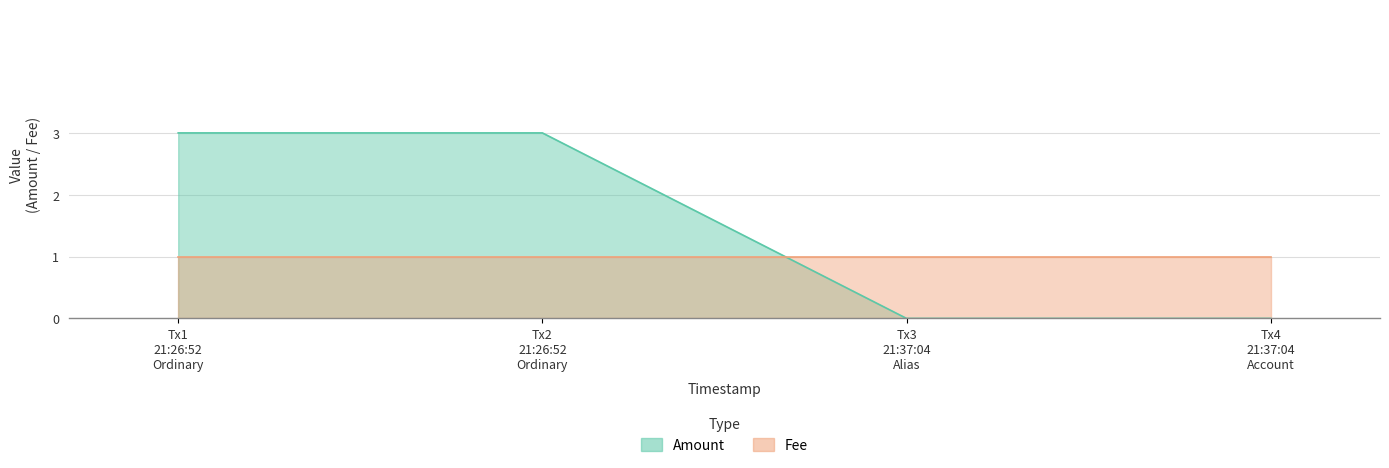

True or false: the data shows 4 at Tx2 21:26:52 Ordinary.

False